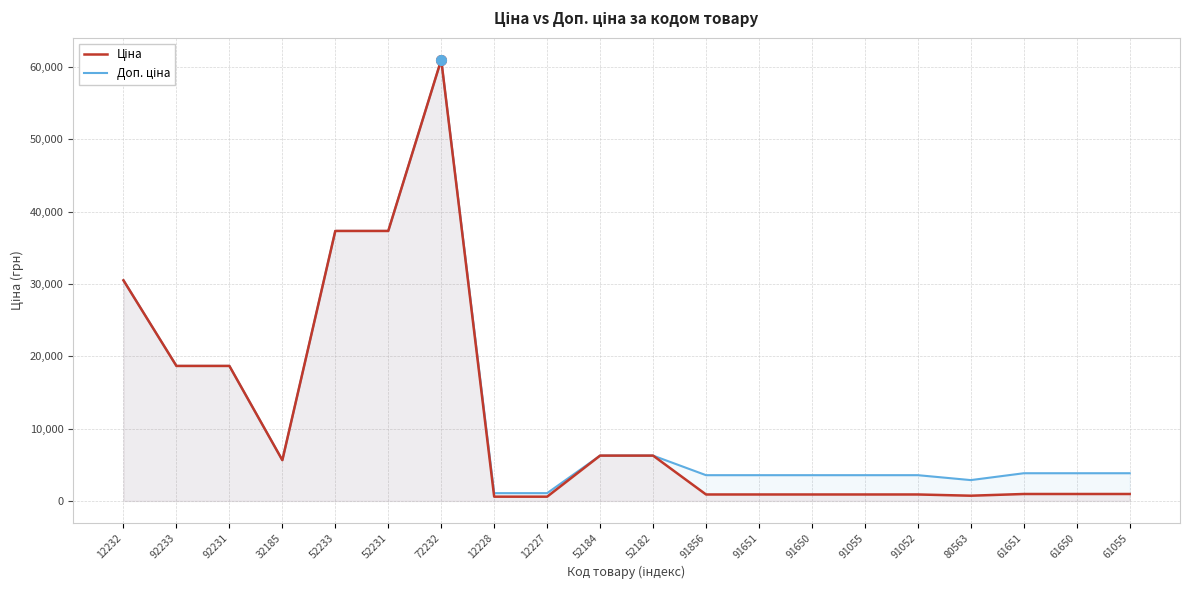

Which category has the highest value across all series?

72232